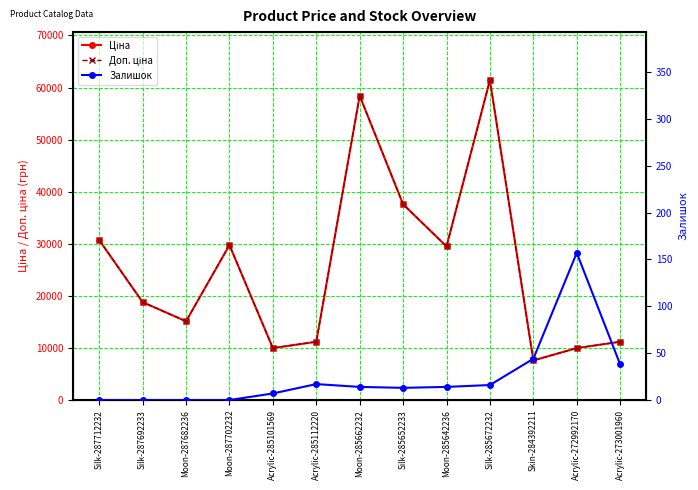

Which series changed the most between Moon-287702232 and Acrylic-272992170?

Ціна